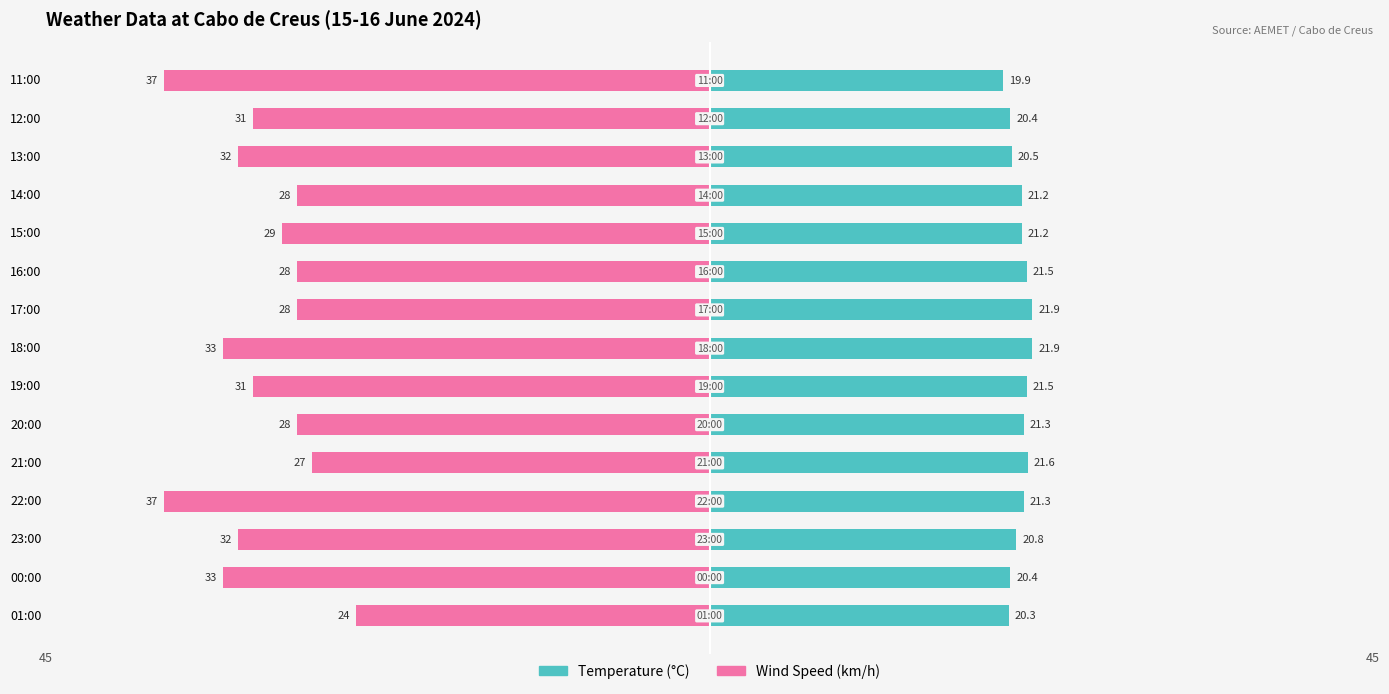

What are all the series names shown in the legend?

Temperature (°C), Wind Speed (km/h)